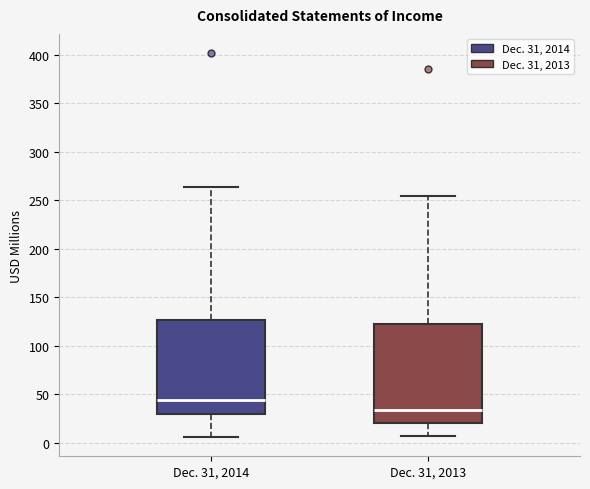

Which box's median line is the highest?

Dec. 31, 2014